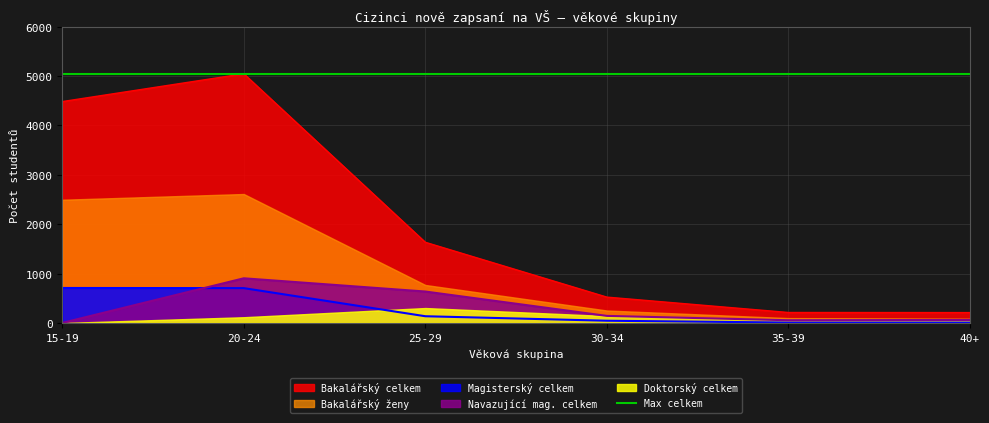

What is the highest value of the Magisterský celkem series?

709